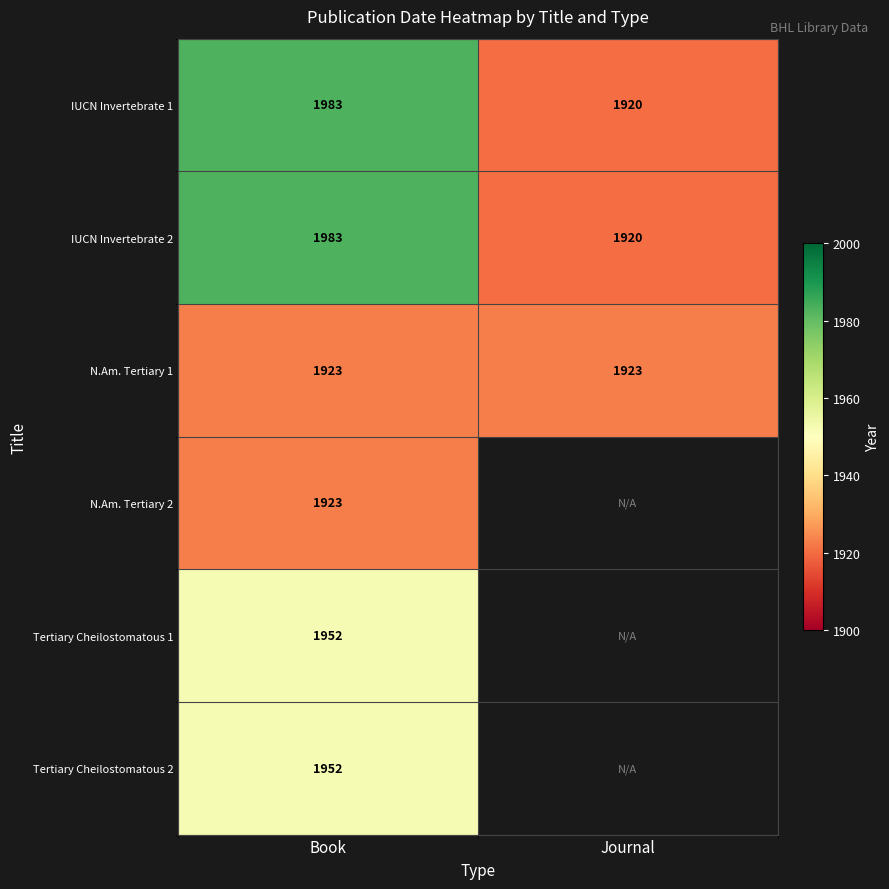

What is the spread (max minus min) of values at Book?

60